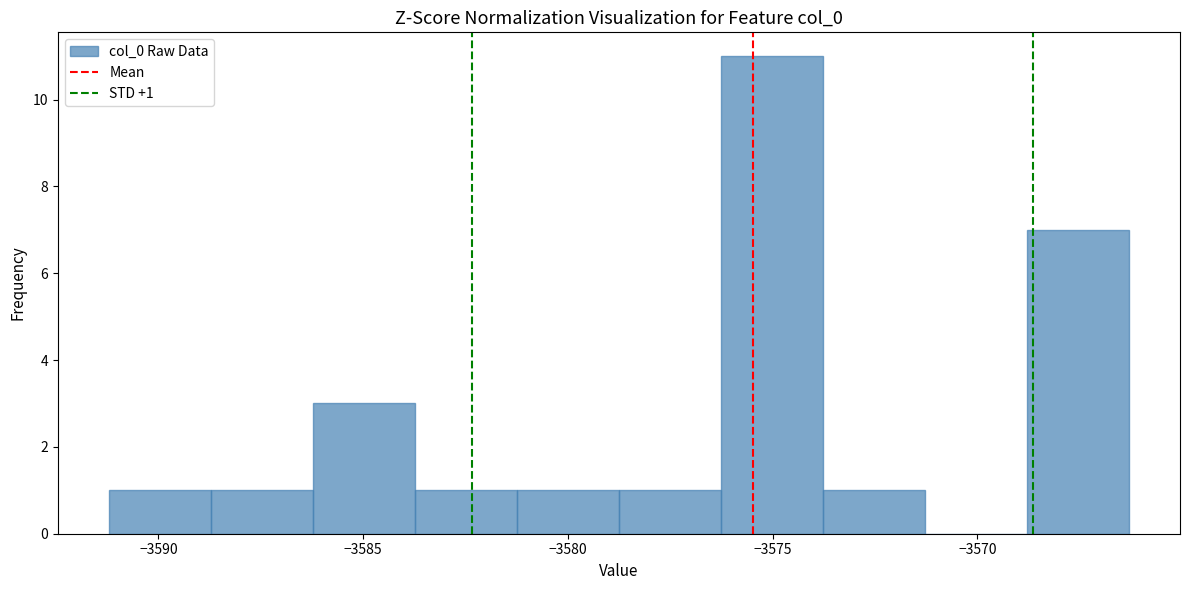

Over which range of the x-axis is the bar tallest?

-3576.5 to -3574.0